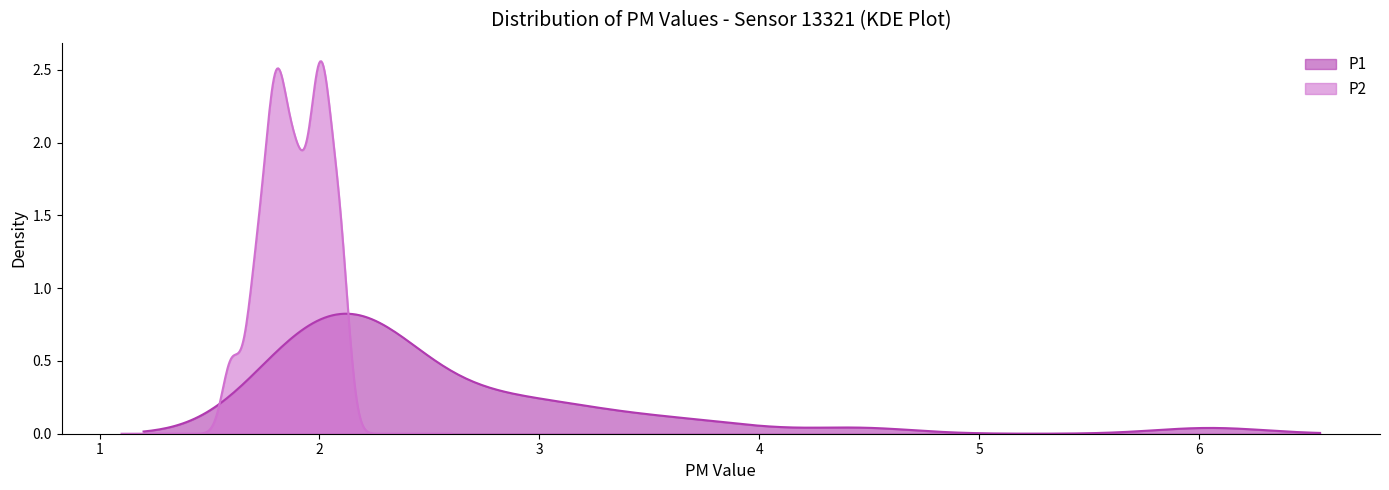

Reading left to right, extract all data points from this chart.

P1: 0=1.8	1=2.1	2=3.4	3=1.9	4=2.2	5=1.9	6=2.2	7=2.2	8=2.4	9=2.3	10=1.9	11=3.0	12=1.9	13=3.0	14=1.9	15=2.3	16=3.0	17=1.7	18=1.9	19=2.3	20=2.5	21=2.1	22=2.0	23=2.8	24=2.3	25=3.2	26=2.1	27=6.0	28=2.2	29=2.2	30=2.6	31=3.6	32=2.7	33=2.0	34=4.5	35=1.9	36=1.9	37=2.7	38=3.9	39=2.2
P2: 0=1.7	1=1.9	2=2.0	3=1.8	4=2.0	5=1.8	6=1.8	7=1.9	8=1.9	9=2.1	10=1.8	11=2.1	12=1.8	13=2.0	14=1.8	15=1.8	16=1.8	17=1.6	18=1.8	19=2.0	20=1.9	21=2.0	22=1.9	23=1.6	24=2.1	25=1.9	26=1.7	27=1.9	28=2.0	29=2.0	30=2.1	31=2.0	32=1.8	33=1.8	34=2.1	35=1.8	36=1.7	37=2.0	38=2.0	39=1.9